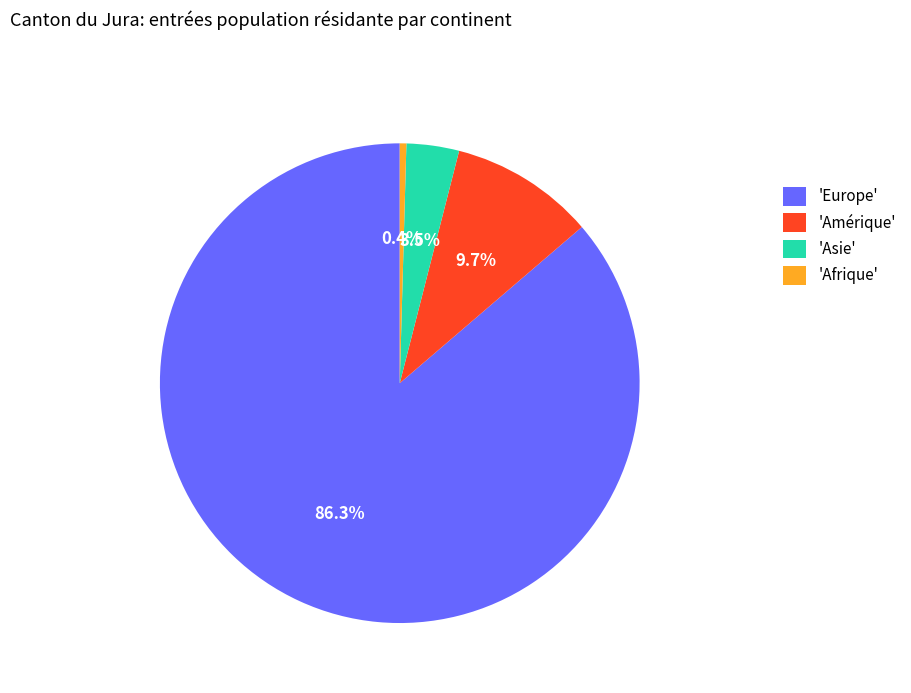

Which slice is the smallest?

'Afrique'